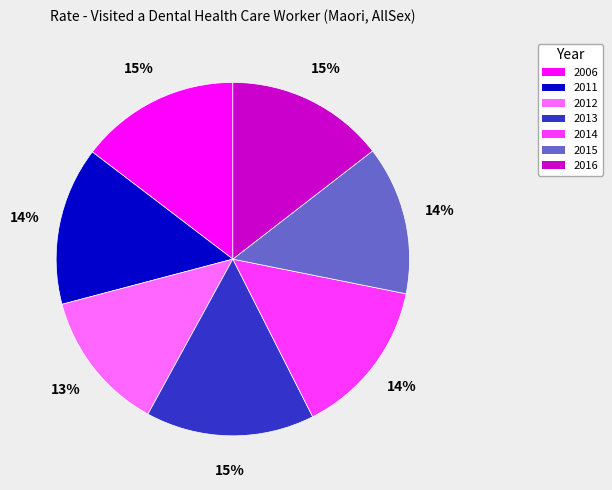

To the nearest percent, what is the difference between the 2006 and 2015 slice percentages?

1%